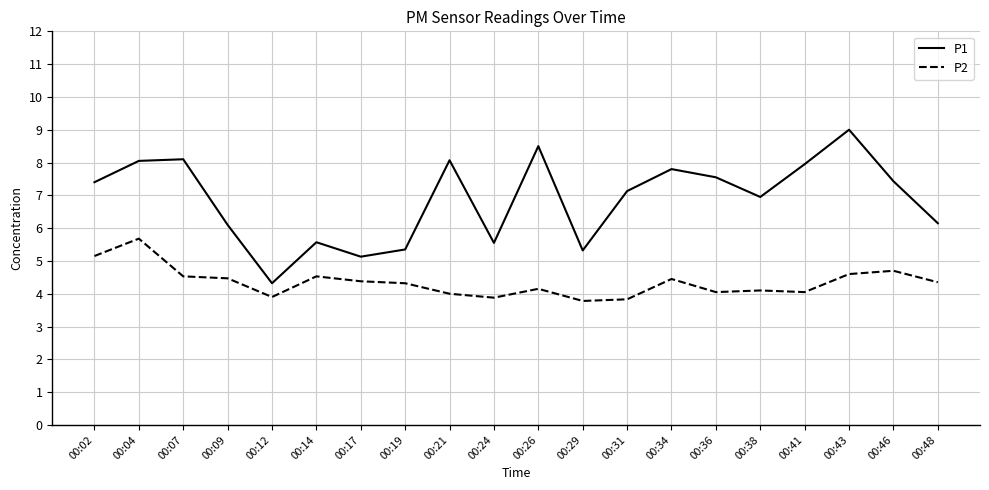

Rank the series at 00:38 from highest to lowest value.

P1, P2